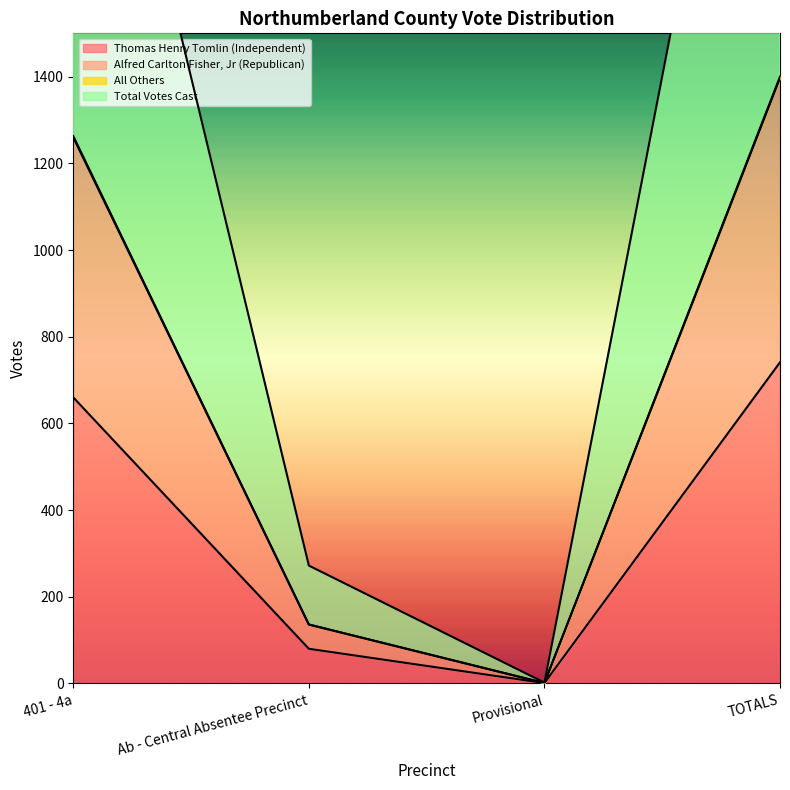

What is the label of the 1st point from the right?

TOTALS